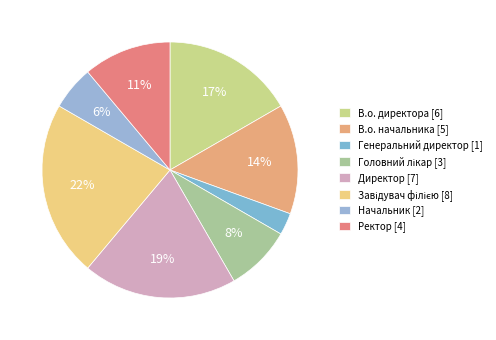

Which slice is the largest?

Завідувач філією